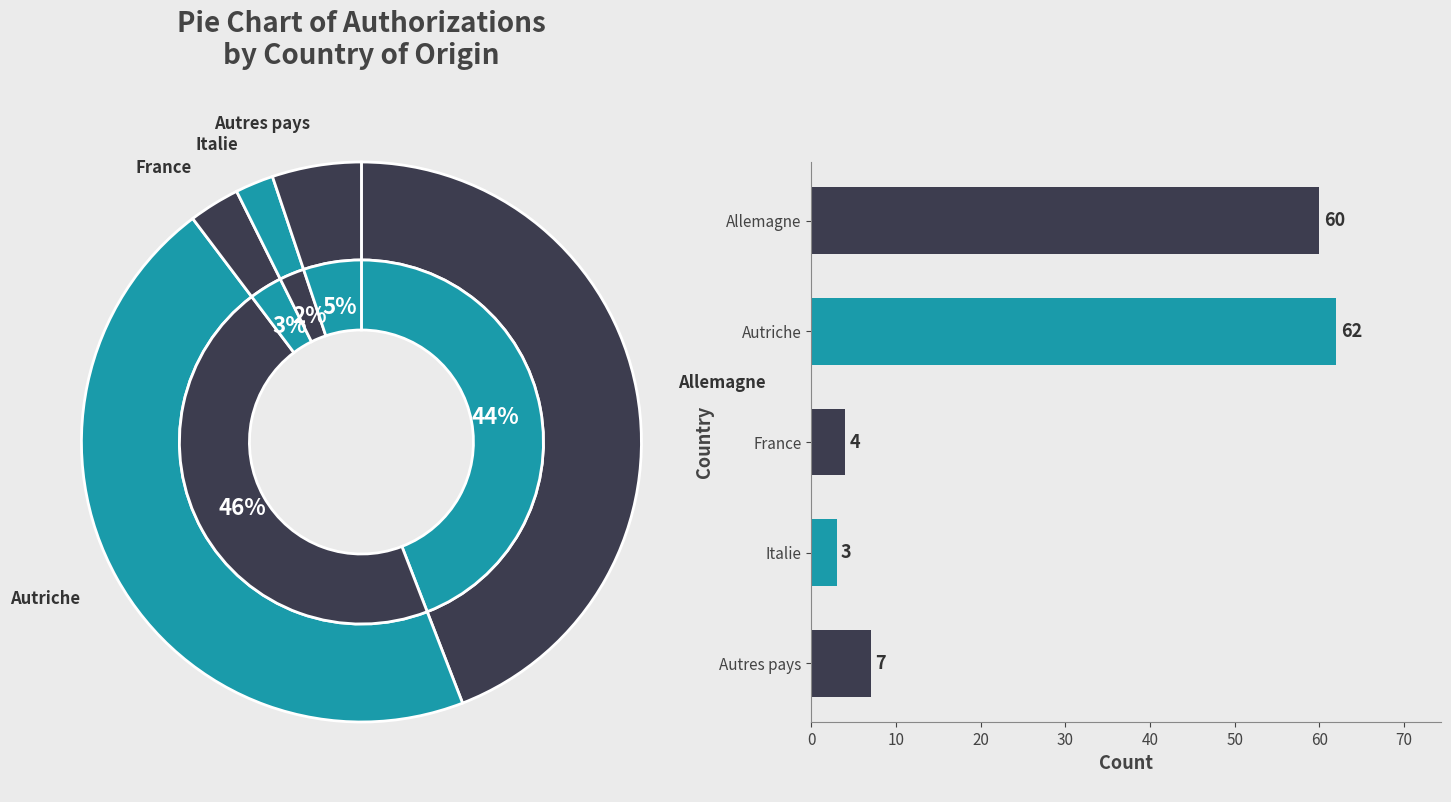

Do Italie and Autriche together represent more than half of the pie?

No